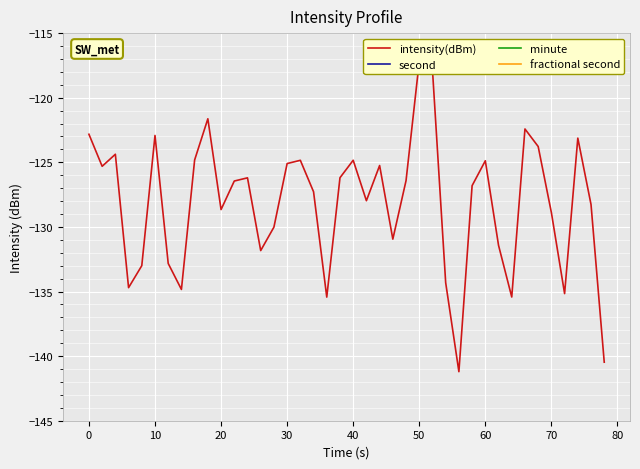

What is the average value of the minute series?

0.2